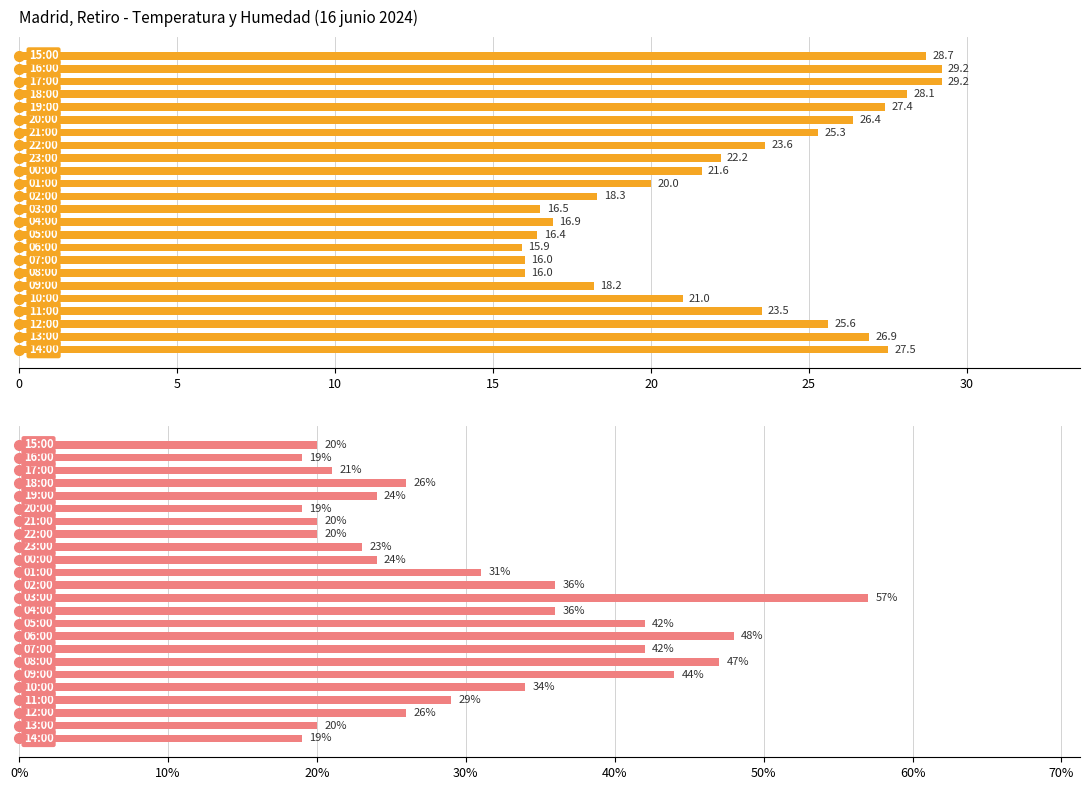

How many values in the Temperatura (ºC) series are below 23?

12